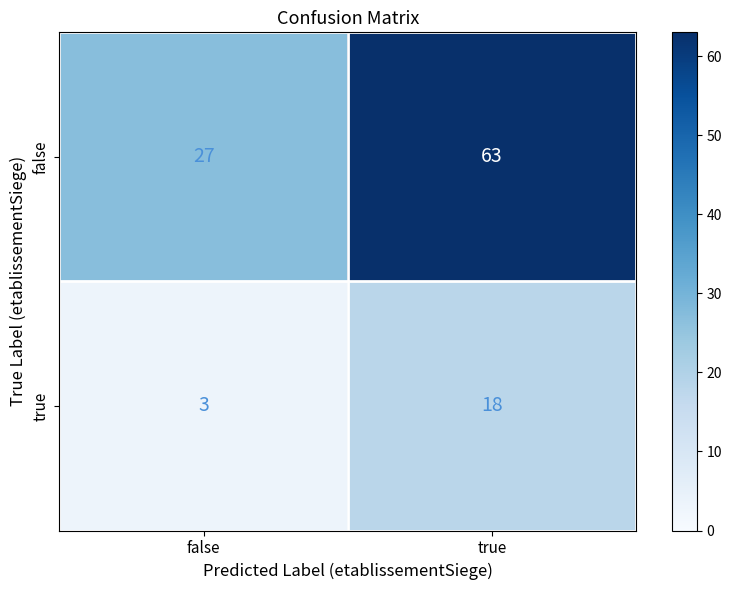

Reading left to right, list all the values displayed in this chart.

false: false=27	true=63
true: false=3	true=18